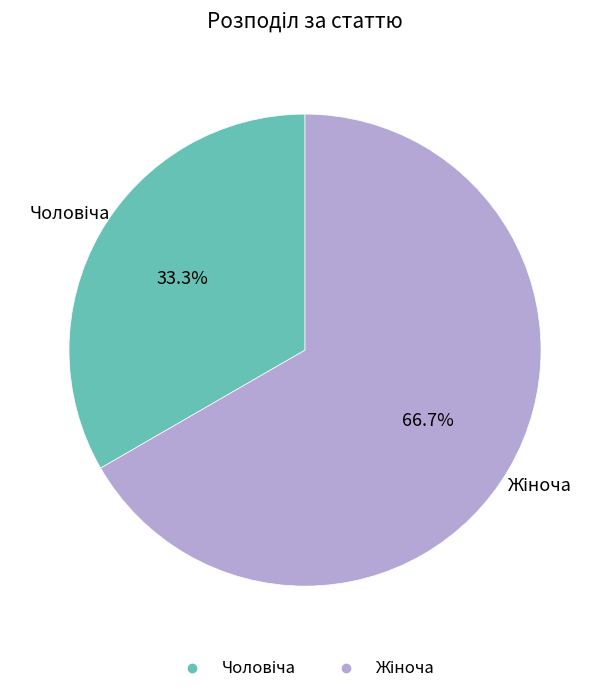

Is there any slice that represents more than half of the pie?

Yes